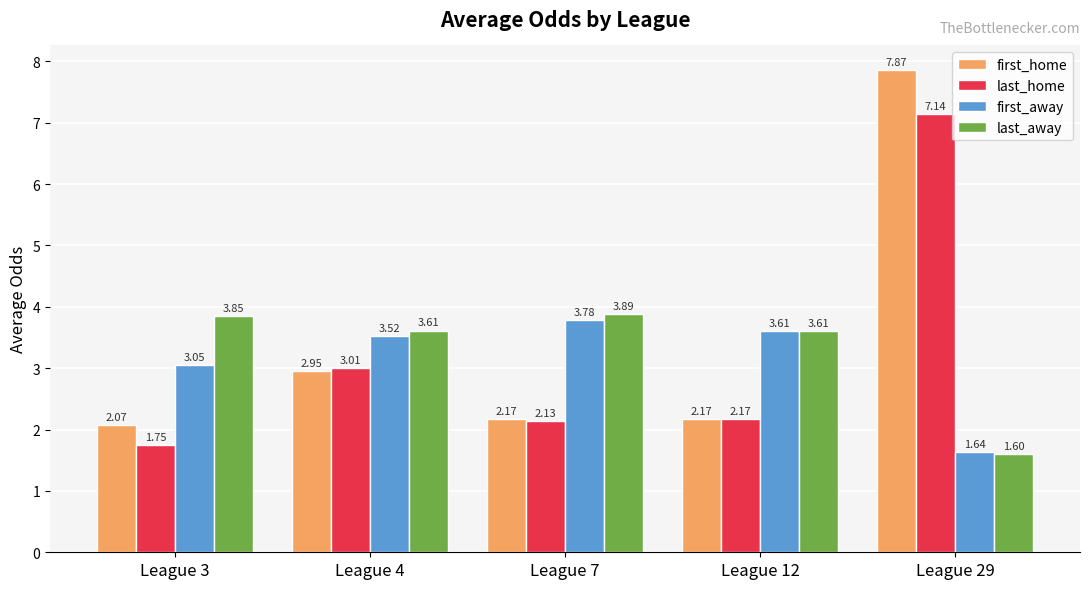

Which label corresponds to the smallest value in the chart?

League 29